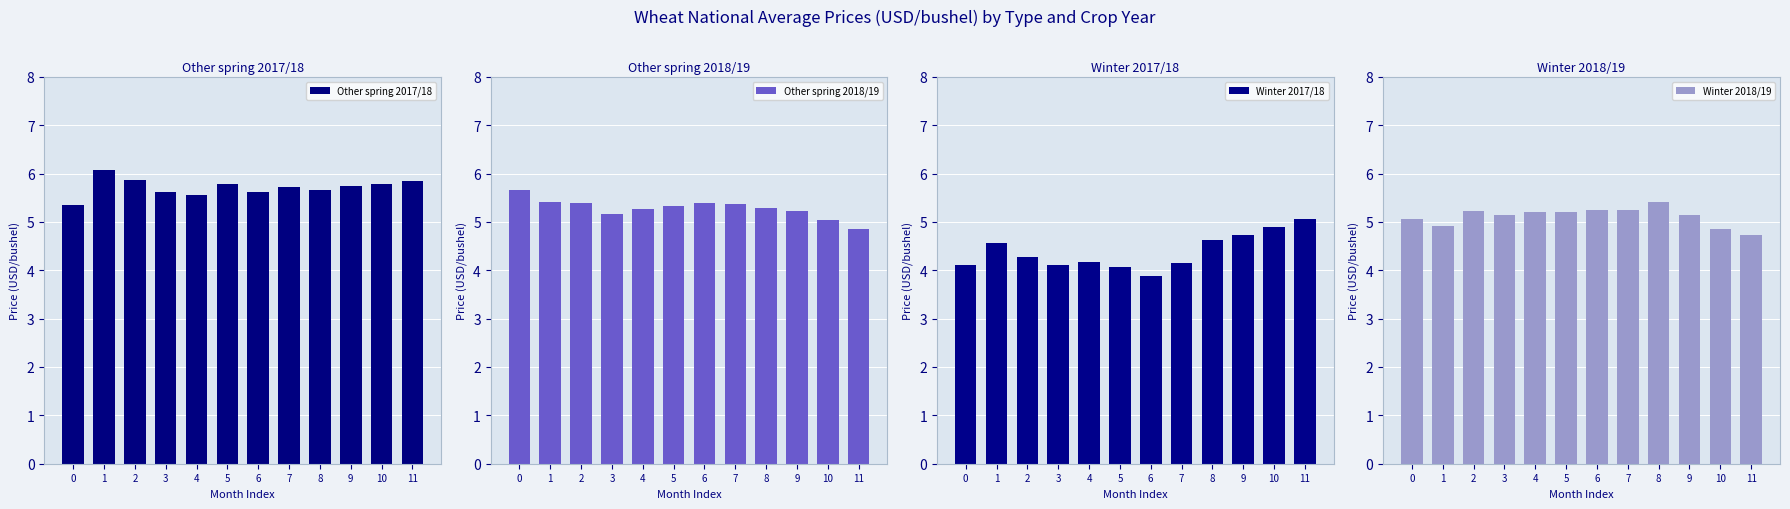

Reading right to left, transcribe all the data shown in this chart.

Other spring 2017/18: May=5.8	April=5.8	March=5.7	February=5.7	January=5.7	December=5.6	November=5.8	October=5.6	September=5.6	August=5.9	July=6.1	June=5.3
Other spring 2018/19: May=4.9	April=5.0	March=5.2	February=5.3	January=5.4	December=5.4	November=5.3	October=5.3	September=5.2	August=5.4	July=5.4	June=5.7
Winter 2017/18: May=5.0	April=4.9	March=4.7	February=4.6	January=4.2	December=3.9	November=4.1	October=4.2	September=4.1	August=4.3	July=4.6	June=4.1
Winter 2018/19: May=4.7	April=4.9	March=5.2	February=5.4	January=5.2	December=5.2	November=5.2	October=5.2	September=5.1	August=5.2	July=4.9	June=5.0